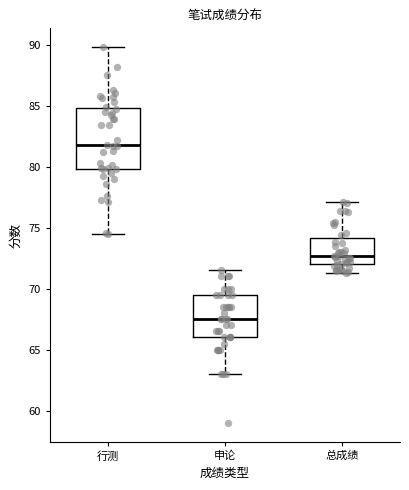

Where does the lower whisker of the box for 申论 end on the y-axis? The values are not printed on the chart, so give them approximately, as read against the axis.

63.0